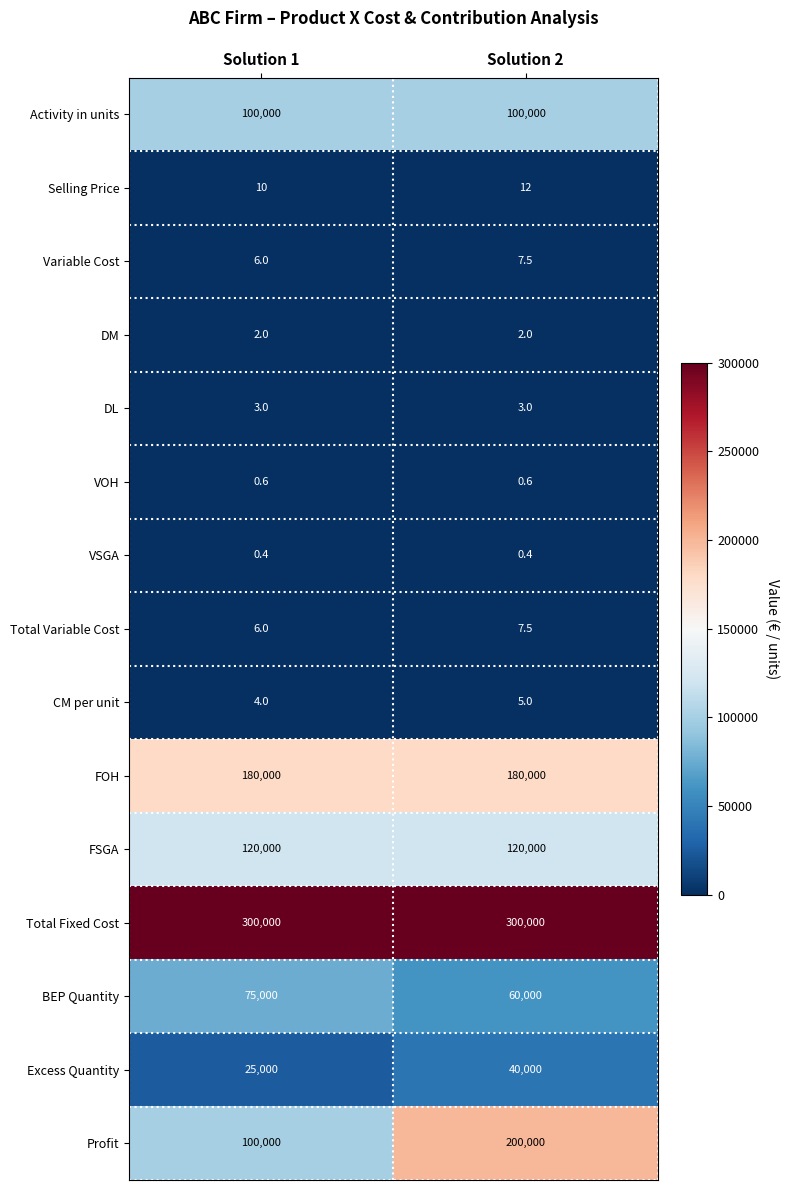

Reading left to right, transcribe all the data shown in this chart.

Activity in units: Solution 1=100000.0	Solution 2=100000.0
Selling Price: Solution 1=10.0	Solution 2=12.0
Variable Cost: Solution 1=6.0	Solution 2=7.5
DM: Solution 1=2.0	Solution 2=2.0
DL: Solution 1=3.0	Solution 2=3.0
VOH: Solution 1=0.6	Solution 2=0.6
VSGA: Solution 1=0.4	Solution 2=0.4
Total Variable Cost: Solution 1=6.0	Solution 2=7.5
CM per unit: Solution 1=4.0	Solution 2=5.0
FOH: Solution 1=180000.0	Solution 2=180000.0
FSGA: Solution 1=120000.0	Solution 2=120000.0
Total Fixed Cost: Solution 1=300000.0	Solution 2=300000.0
BEP Quantity: Solution 1=75000.0	Solution 2=60000.0
Excess Quantity: Solution 1=25000.0	Solution 2=40000.0
Profit: Solution 1=100000.0	Solution 2=200000.0